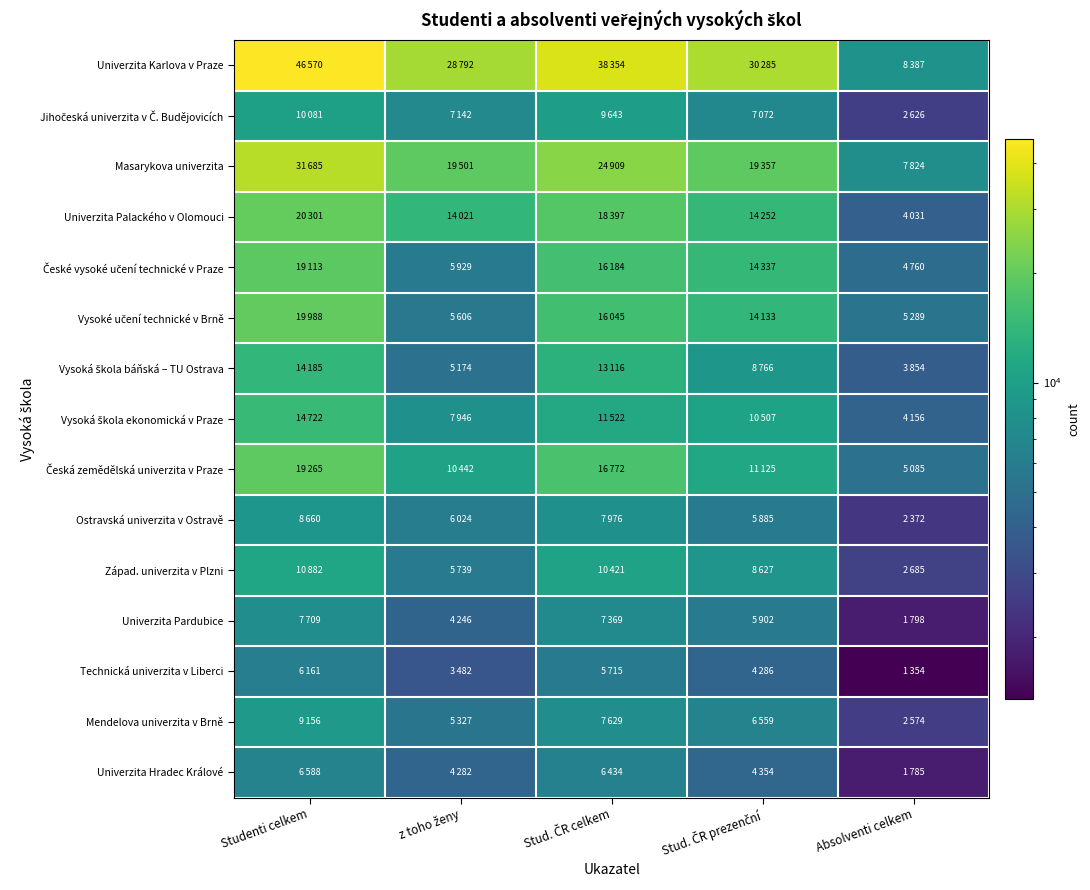

How many data points does each series have?

5